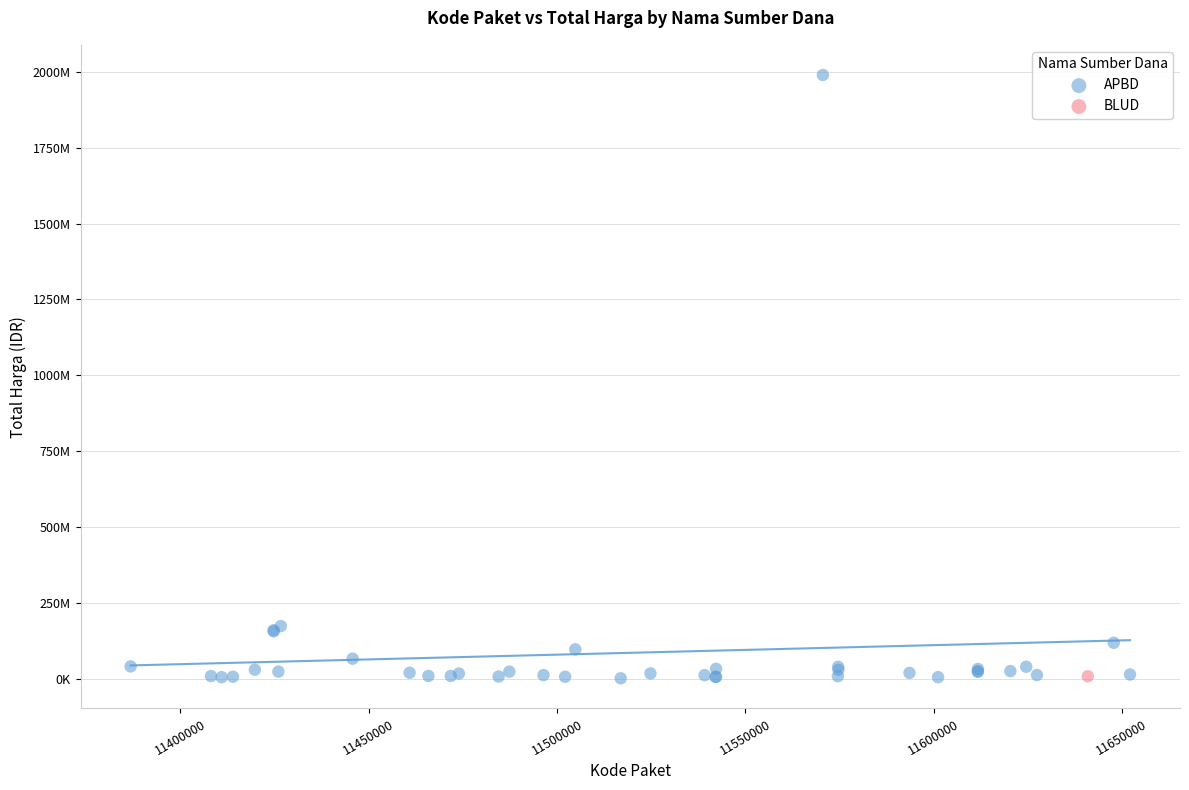

What are all the series names shown in the legend?

APBD, BLUD